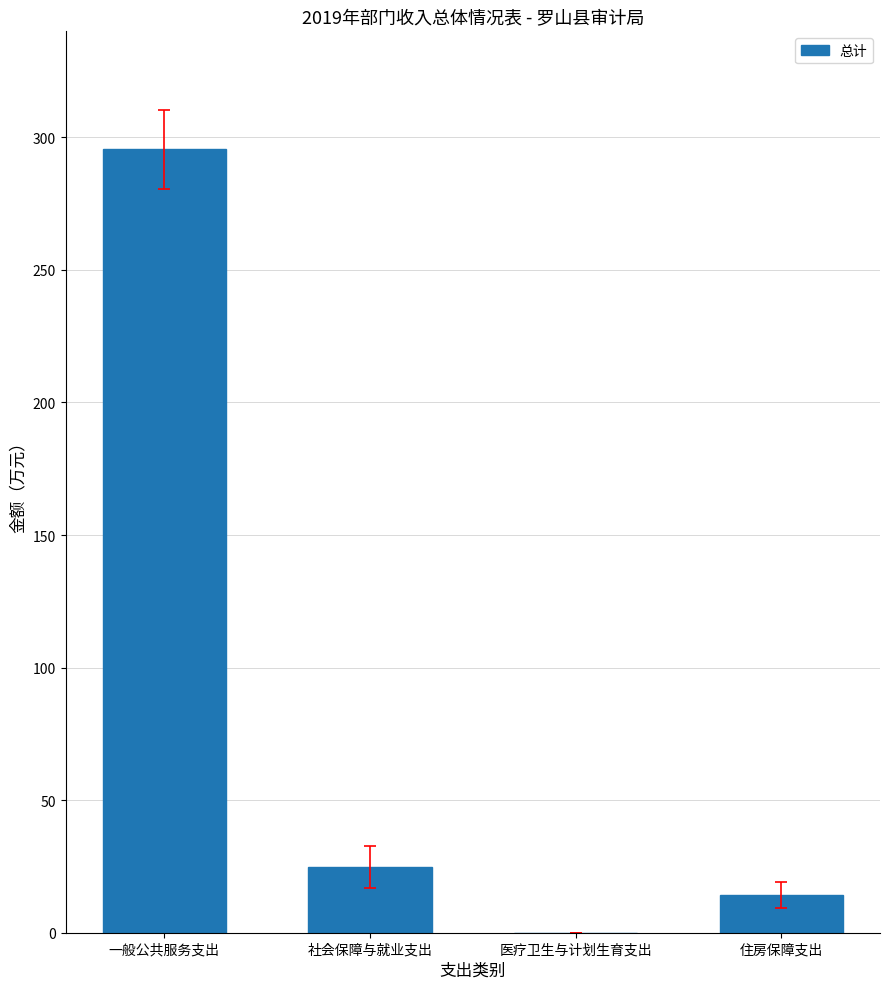

Reading left to right, what are all the values shown in this chart?

295.5	24.8	0.1	14.2